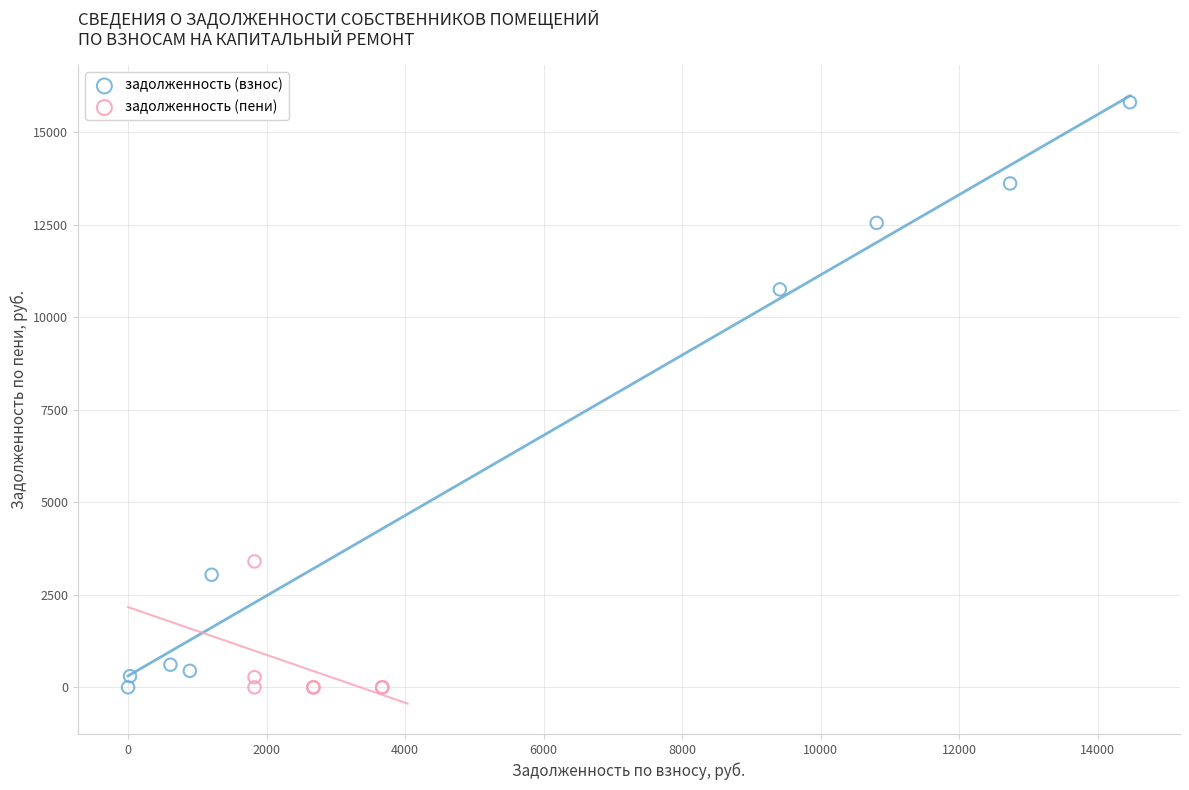

Which series contains the highest Y value?

задолженность (взнос)